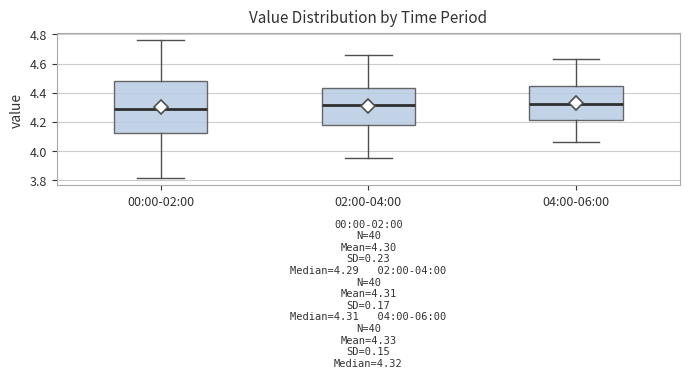

Comparing the boxes themselves (not the whiskers), which one is the tallest?

00:00-02:00